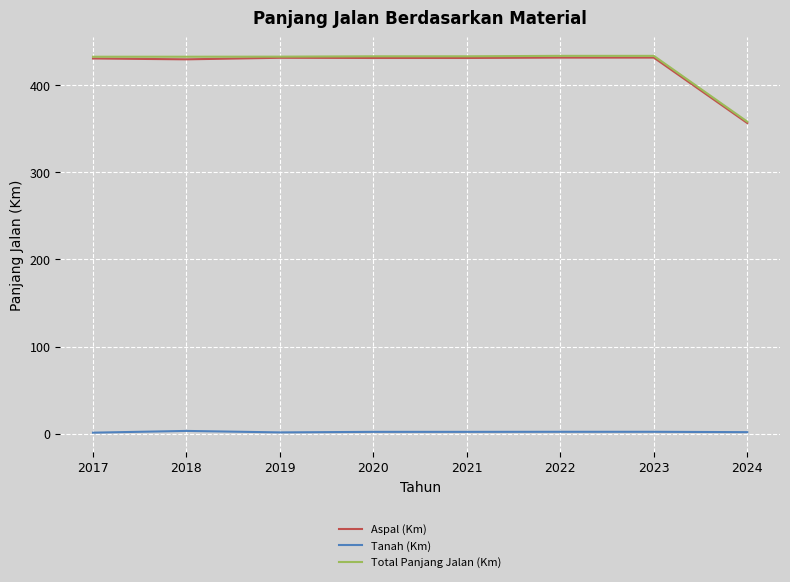

What is the maximum value for Aspal (Km)?

432.0